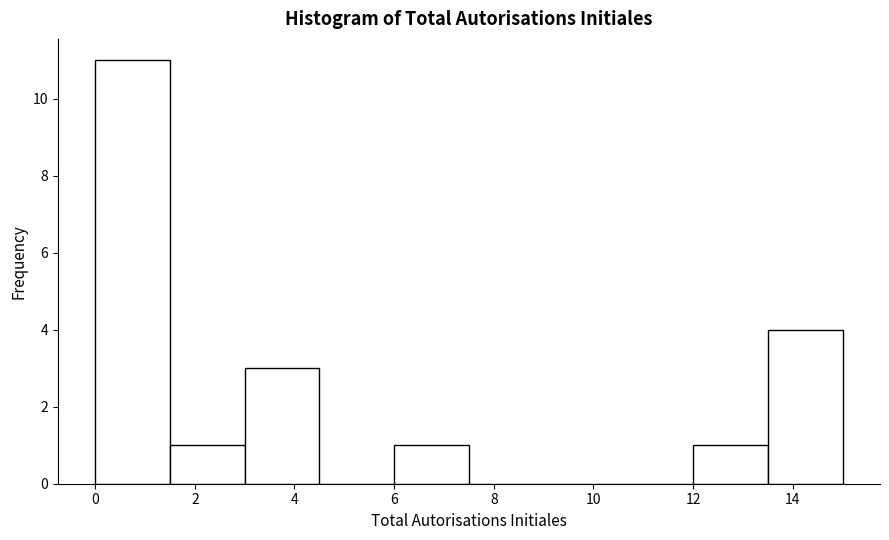

Reading left to right, list every bar in this chart as the range it spans on the x-axis followed by its height. Neither the bar edges nor the heights are printed on the chart, so give them approximately, as read against the axes.

0.0 to 1.5: 11
1.5 to 3.0: 1
3.0 to 4.5: 3
4.5 to 6.0: 0
6.0 to 7.5: 1
7.5 to 9.0: 0
9.0 to 10.5: 0
10.5 to 12.0: 0
12.0 to 13.5: 1
13.5 to 15.0: 4